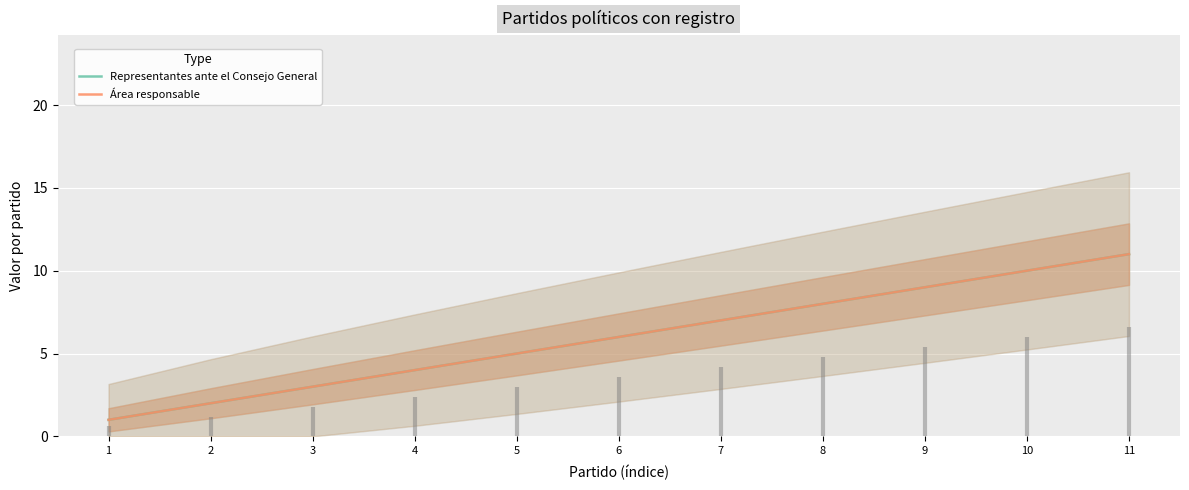

At which category is the sum across all series the highest?

11